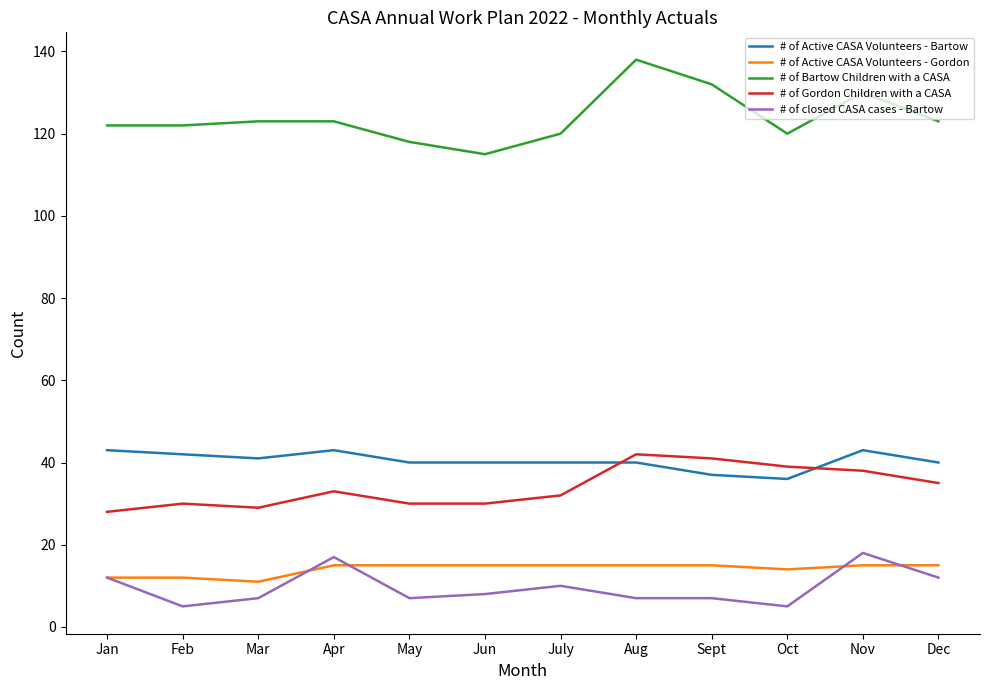

Count the number of data series in this chart.

5